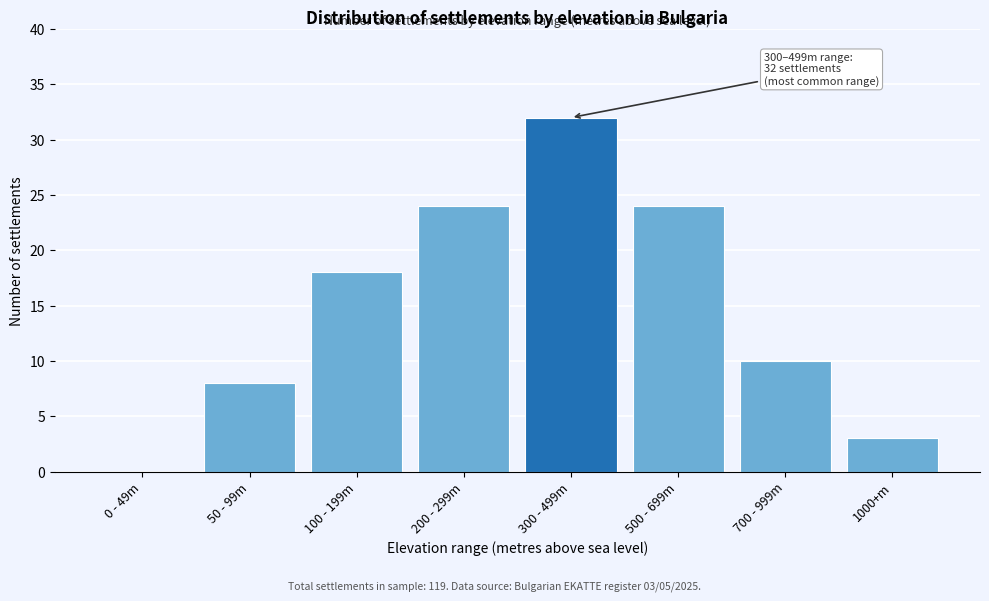

Reading left to right, list all the values displayed in this chart.

0 - 49m=0	50 - 99m=8	100 - 199m=18	200 - 299m=24	300 - 499m=32	500 - 699m=24	700 - 999m=10	1000+m=3